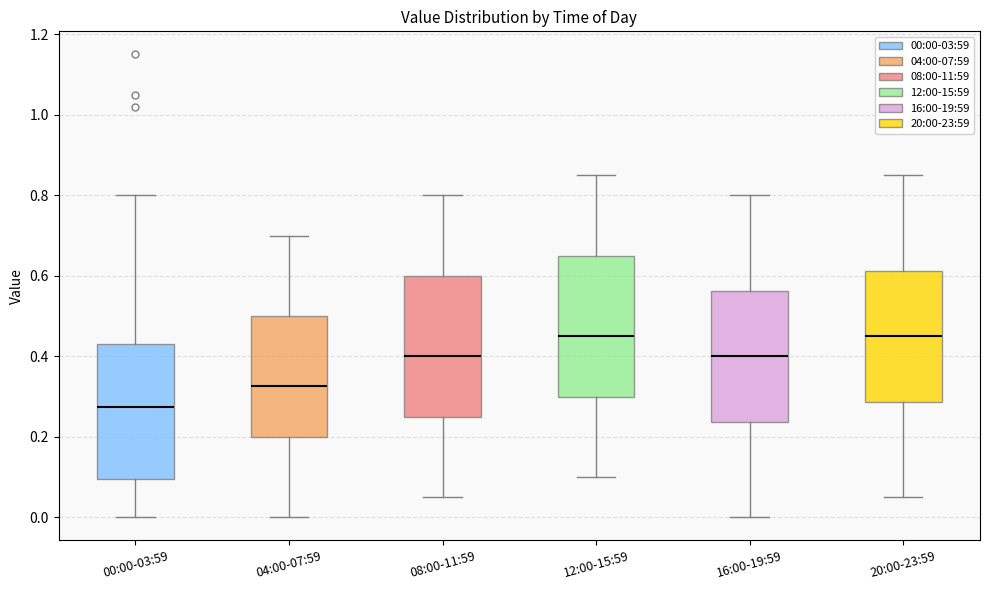

Reading left to right, transcribe this box plot: for each box, give where its median line is, the range the box spans, and where its two whiskers end, as read against the y-axis. The values are not printed on the chart, so give them approximately, as read against the axis.

00:00-03:59: median 0.28, box 0.10 to 0.44, whiskers 0.00 to 0.80
04:00-07:59: median 0.32, box 0.20 to 0.50, whiskers 0.00 to 0.70
08:00-11:59: median 0.40, box 0.26 to 0.60, whiskers 0.06 to 0.80
12:00-15:59: median 0.46, box 0.30 to 0.66, whiskers 0.10 to 0.86
16:00-19:59: median 0.40, box 0.24 to 0.56, whiskers 0.00 to 0.80
20:00-23:59: median 0.46, box 0.28 to 0.62, whiskers 0.06 to 0.86